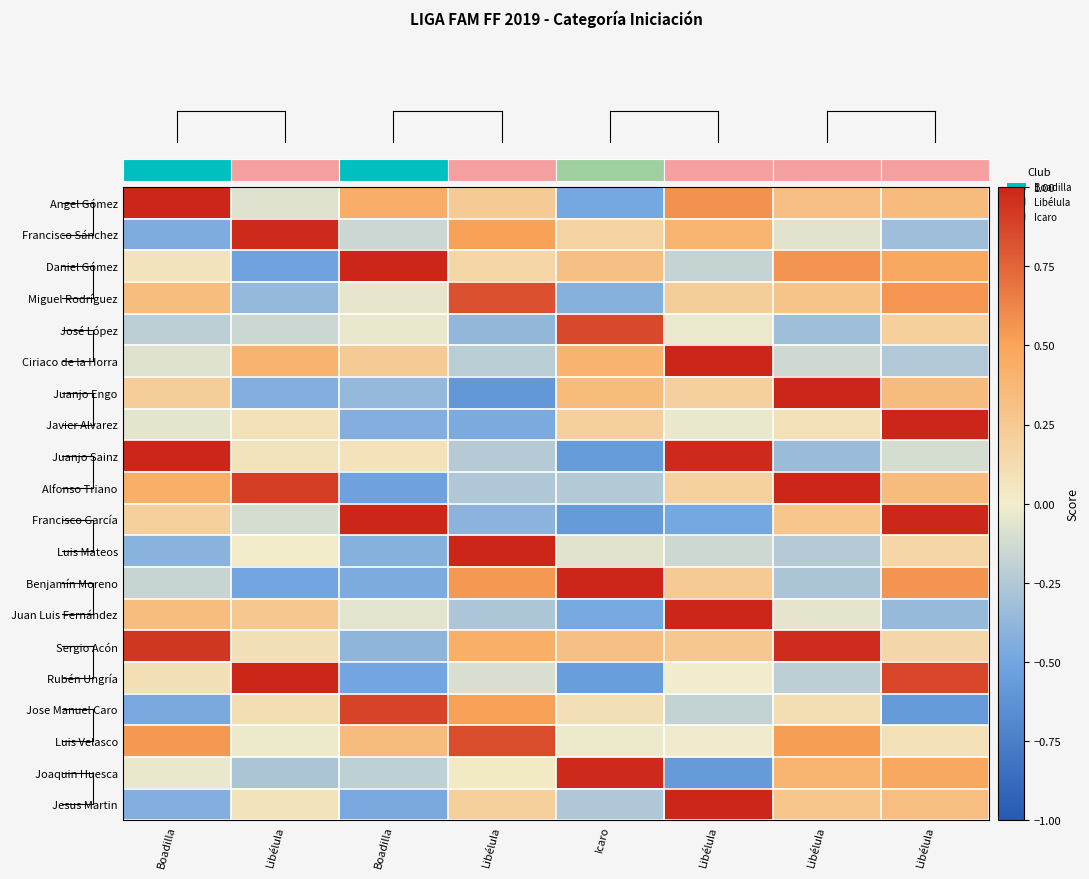

What is the smallest value displayed?

-0.6